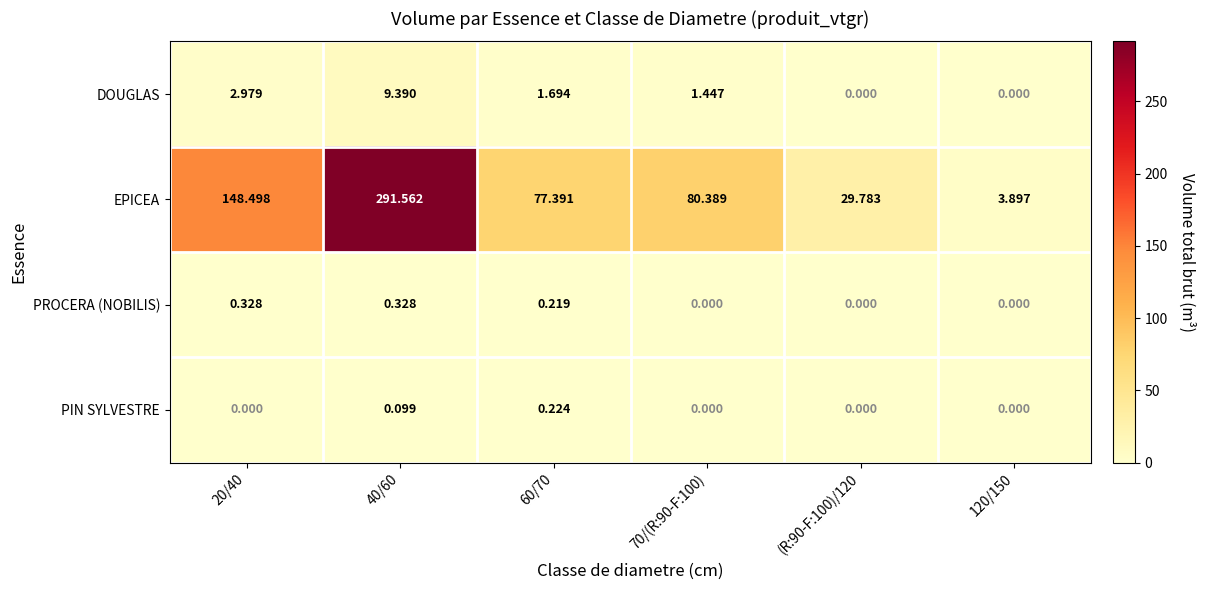

List the series in order of their peak value, lowest first.

PIN SYLVESTRE, PROCERA (NOBILIS), DOUGLAS, EPICEA